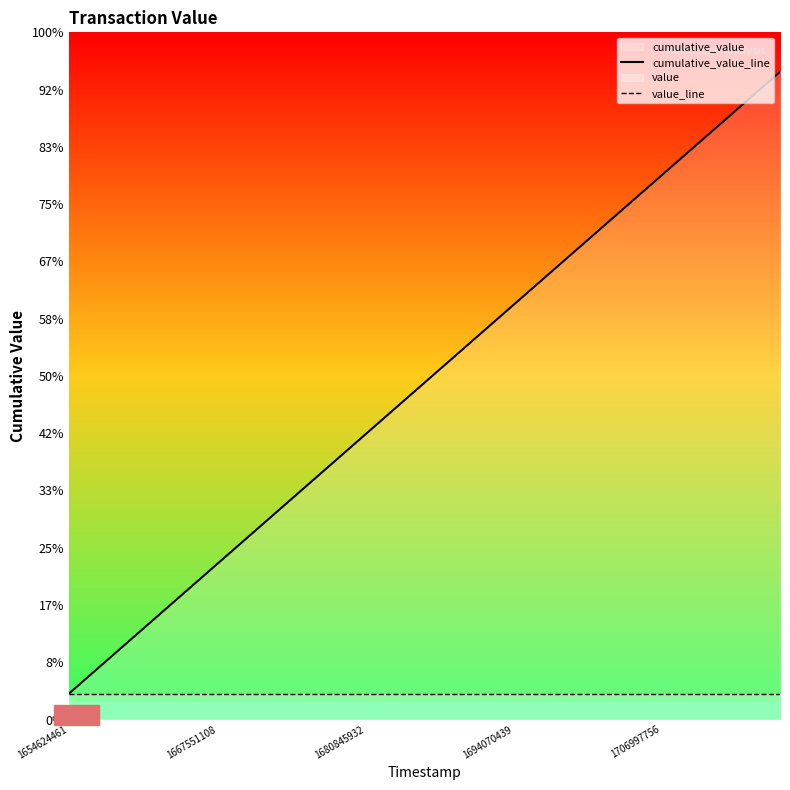

True or false: value_line and cumulative_value_line cross at least once.

False